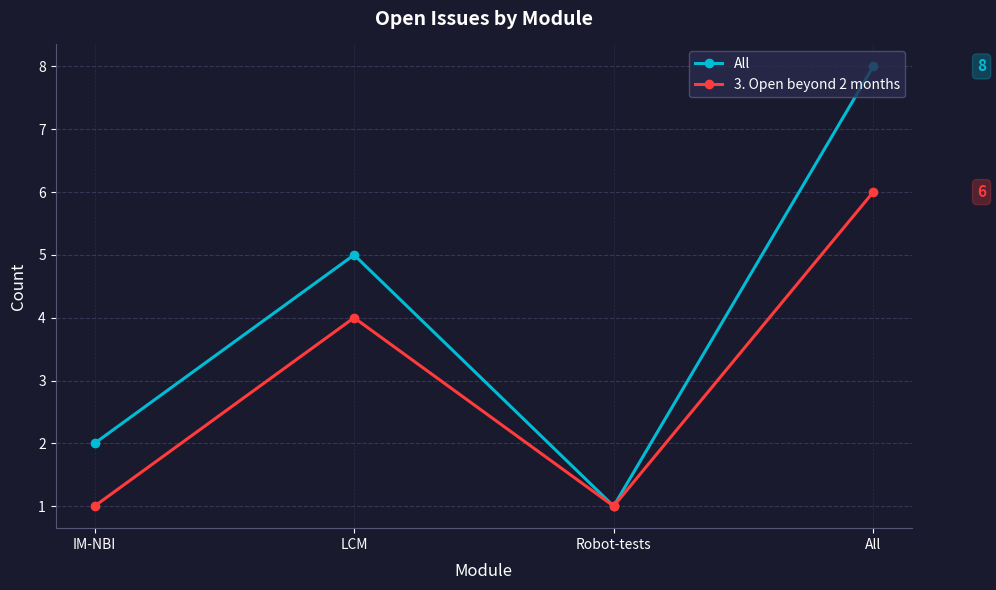

At which category does the chart reach its peak across all series?

All